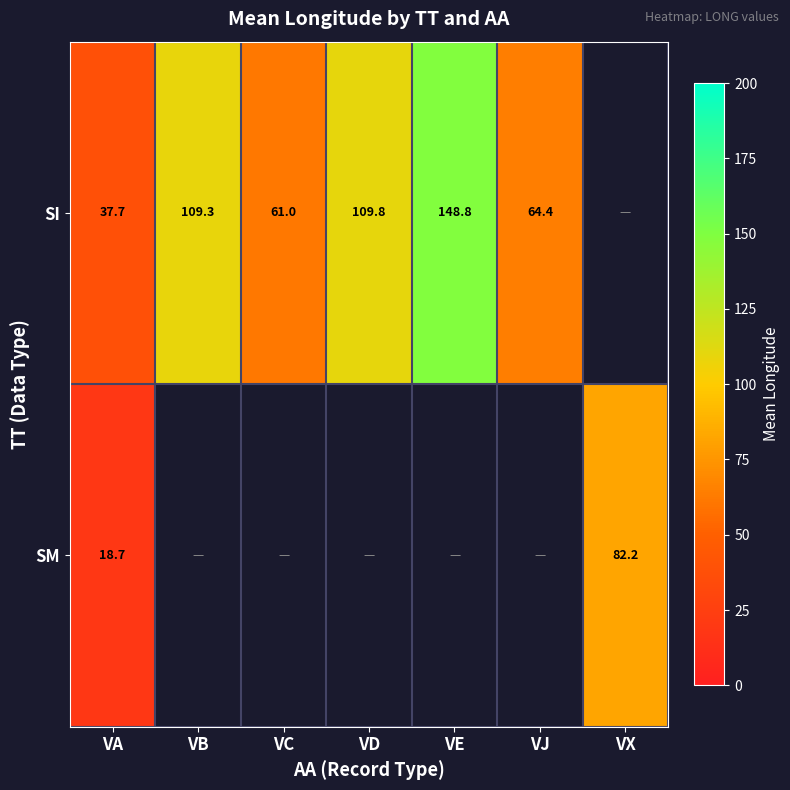

Rank the series at VA from lowest to highest value.

SM, SI